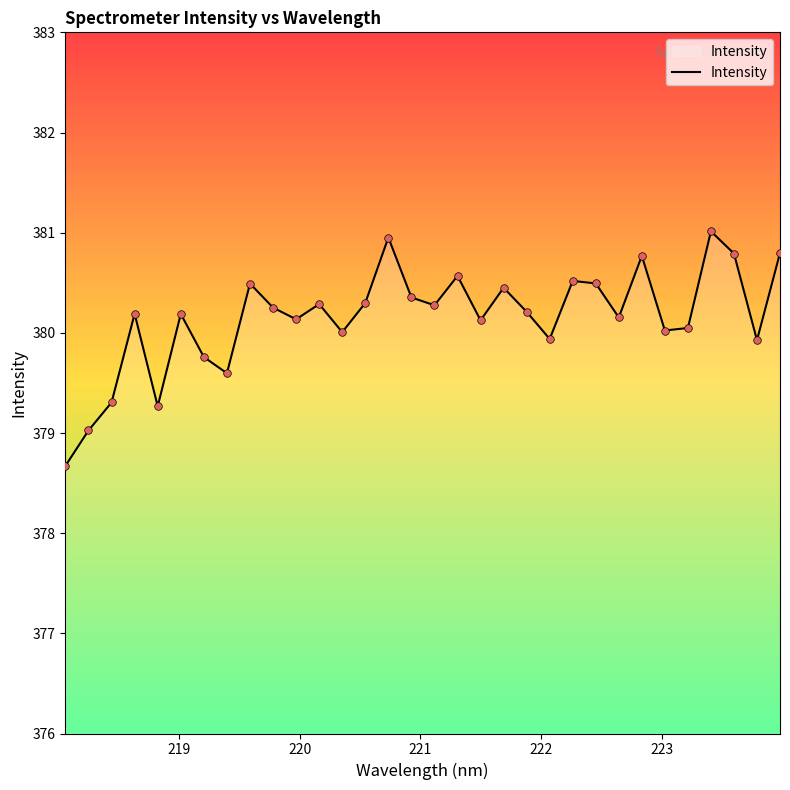

What is the maximum value shown in the chart?

381.0